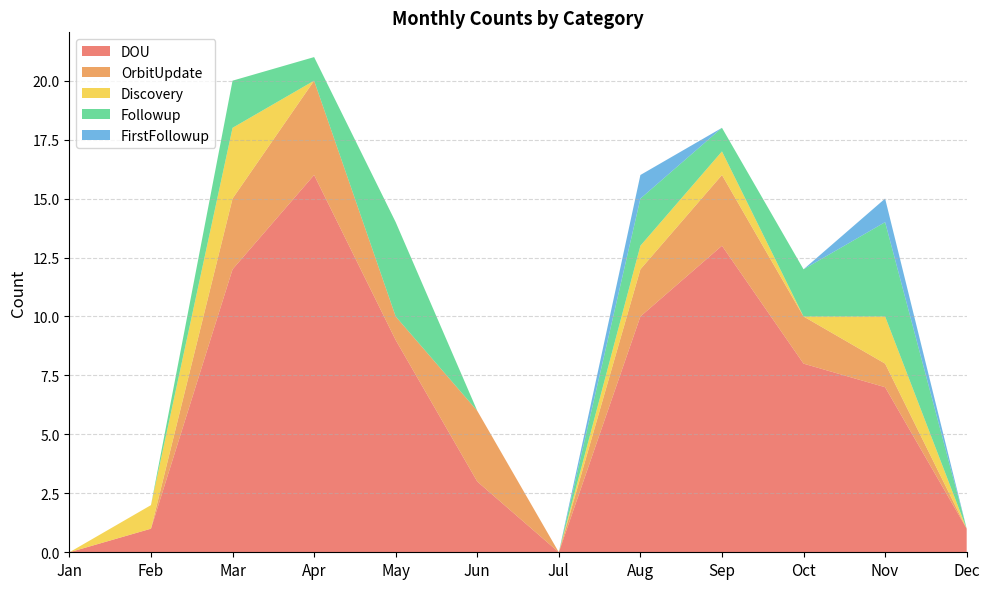

Reading left to right, transcribe all the data shown in this chart.

DOU: 0	1	12	16	9	3	0	10	13	8	7	1
OrbitUpdate: 0	0	3	4	1	3	0	2	3	2	1	0
Discovery: 0	1	3	0	0	0	0	1	1	0	2	0
Followup: 0	0	2	1	4	0	0	2	1	2	4	0
FirstFollowup: 0	0	0	0	0	0	0	1	0	0	1	0